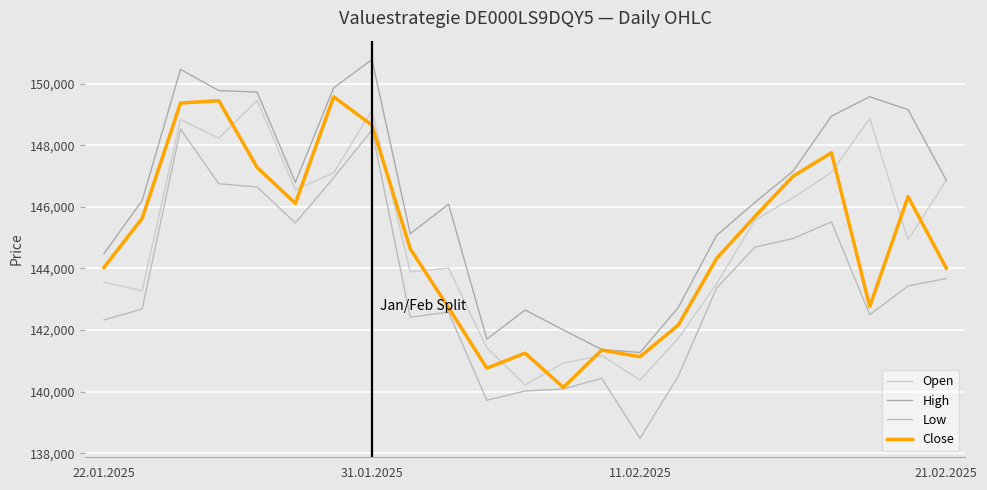

How many lines are shown in the chart?

4